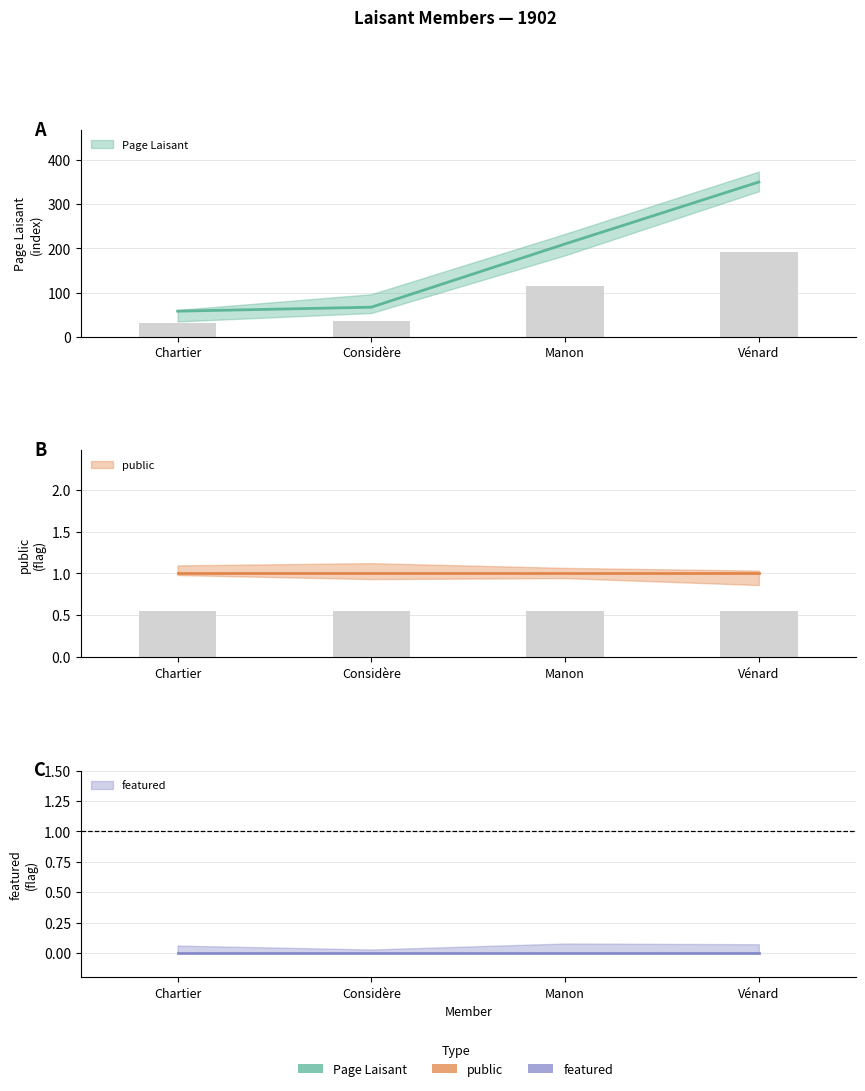

How many groups of bars are there?

4